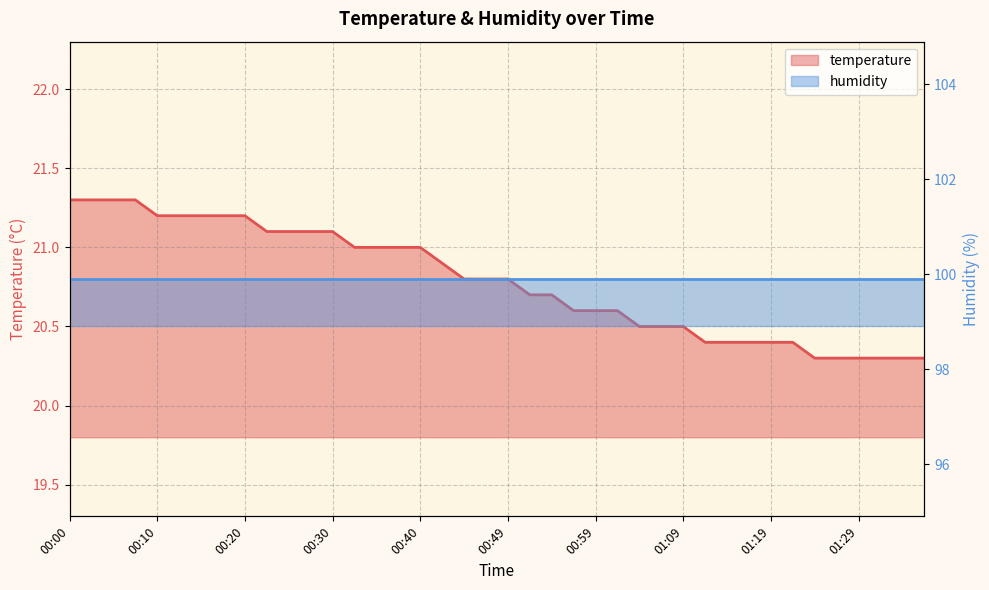

True or false: the data shows 35.5 at 00:49.

False